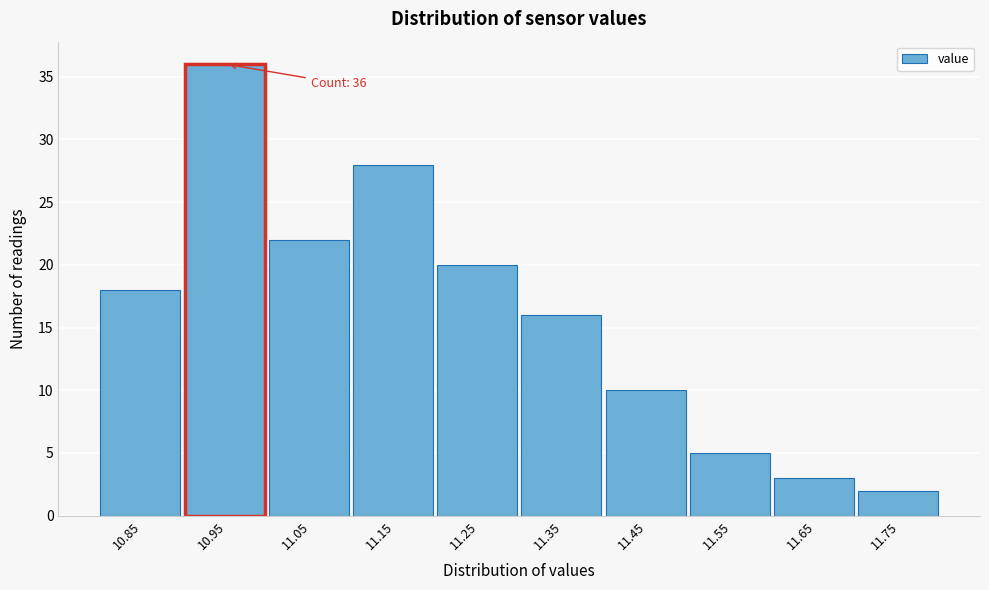

Reading left to right, what are all the values shown in this chart?

18	36	22	28	20	16	10	5	3	2